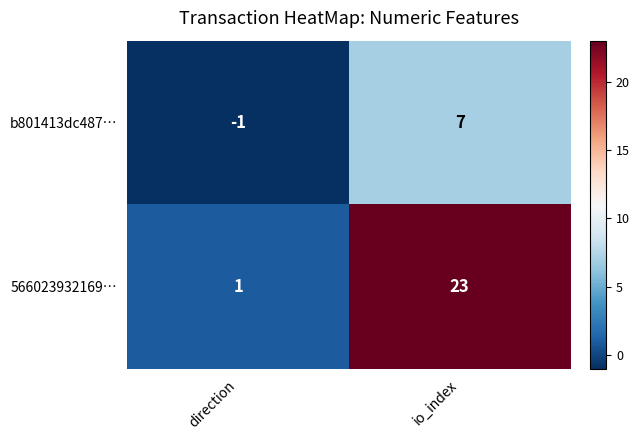

Where is b801413dc487… nearest to the value 3?

direction